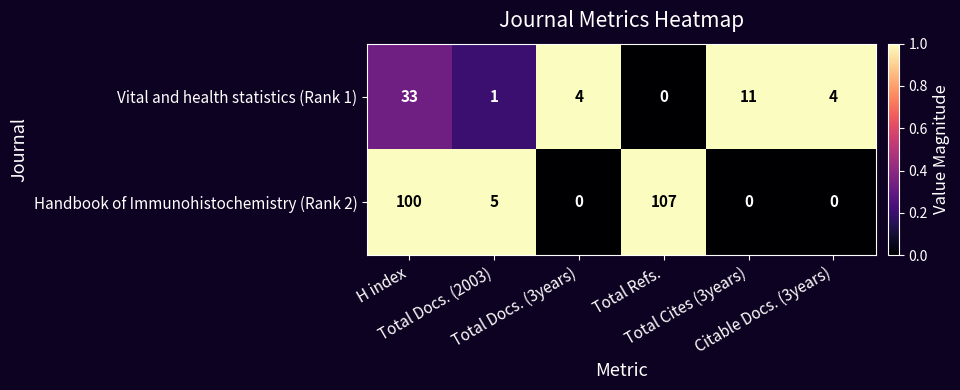

Which series has the largest range (max minus min)?

Handbook of Immunohistochemistry (Rank 2)